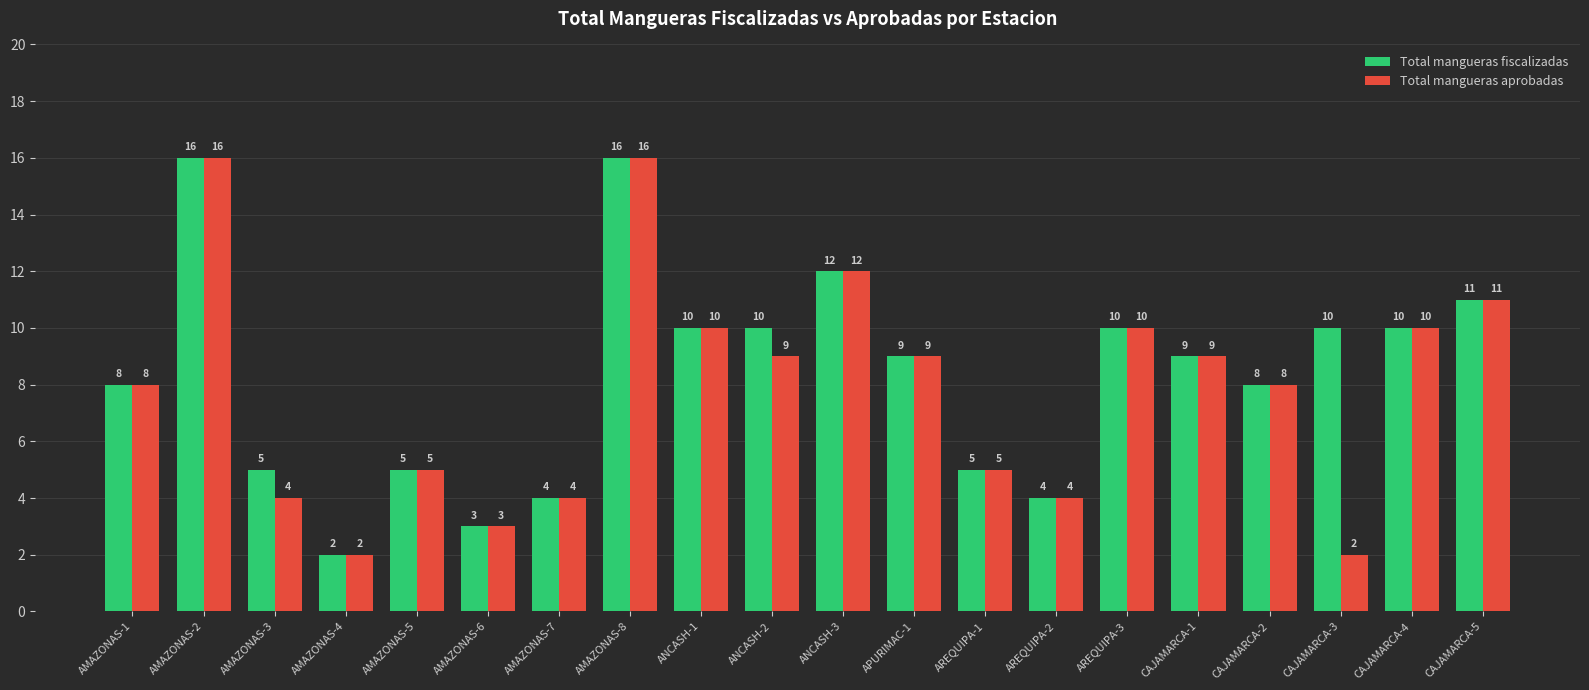

How many data points does each series have?

20